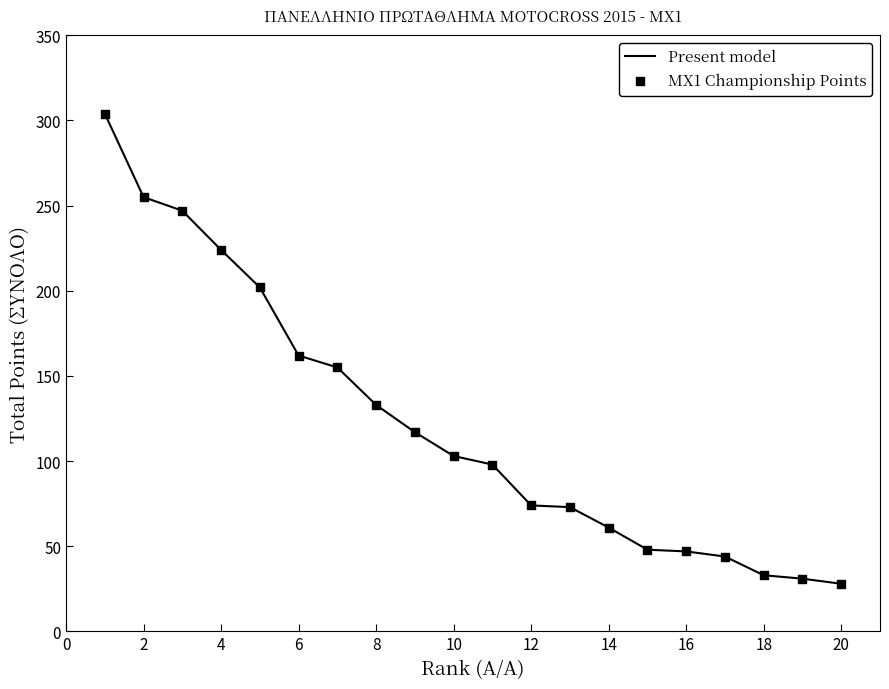

What is the difference between the maximum and minimum values?

276